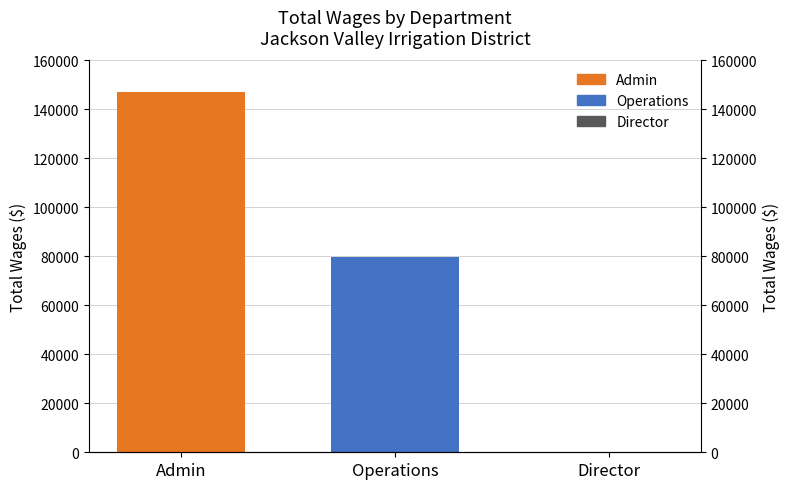

What is the change in value from Admin to Operations?

-67464